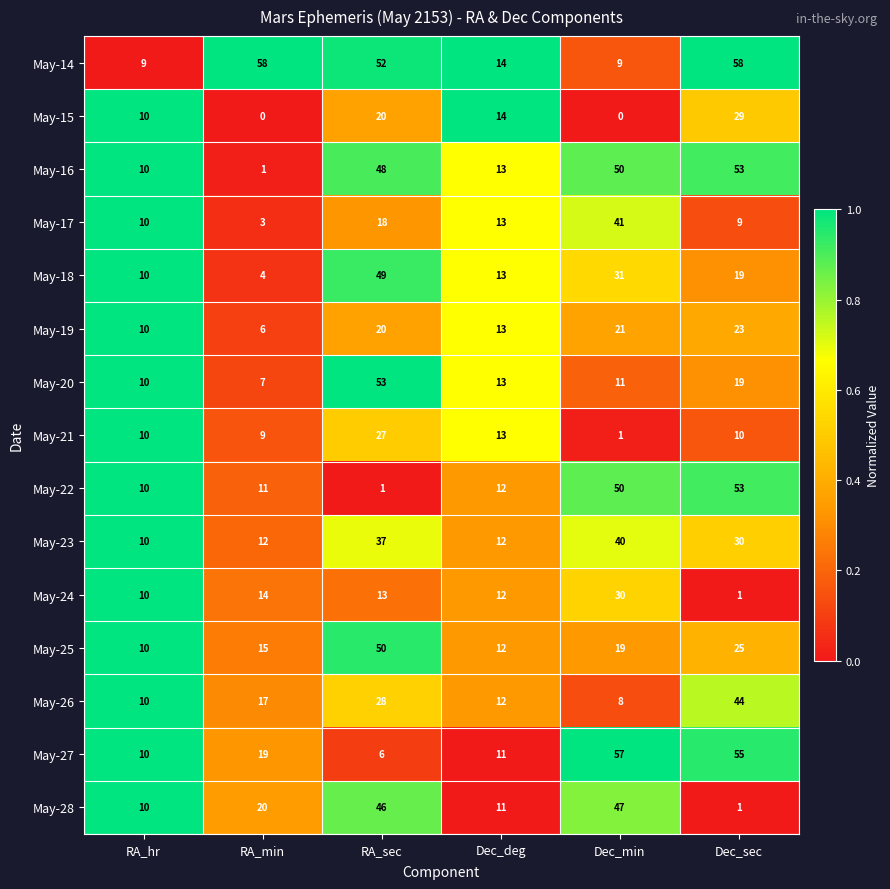

What is the difference between the maximum and minimum values in the May-14 series?

49